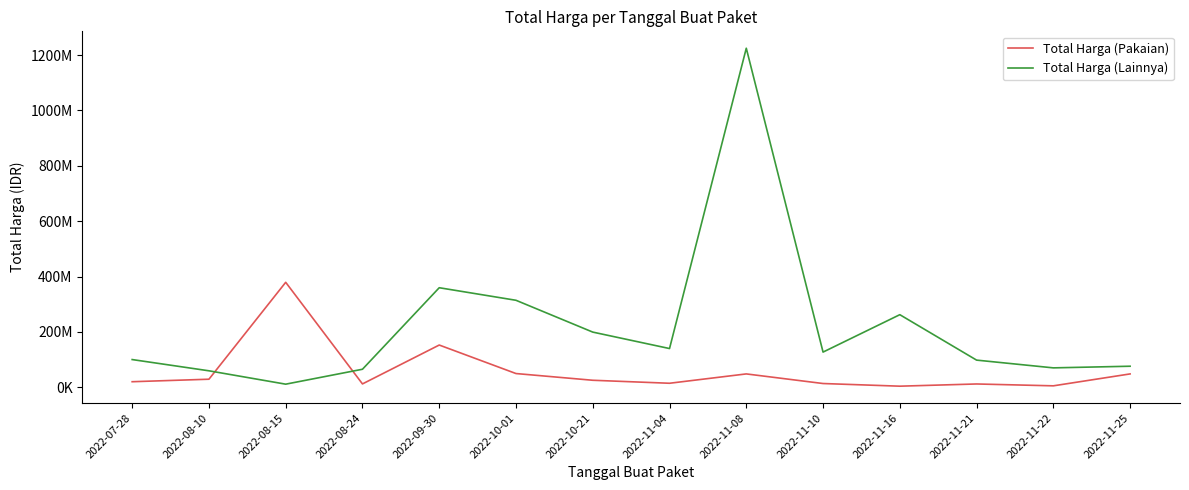

The Total Harga (Lainnya) series shows 199200000 at 2022-10-21. True or false?

True